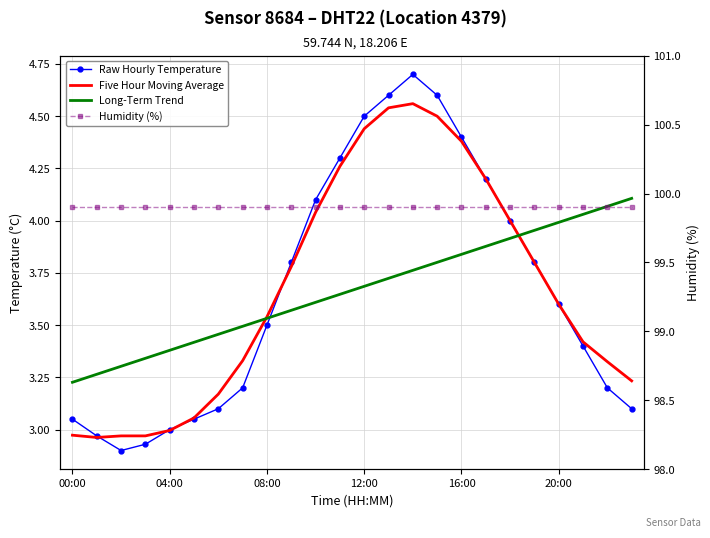

What is the sum of all Five Hour Moving Average values?

88.0